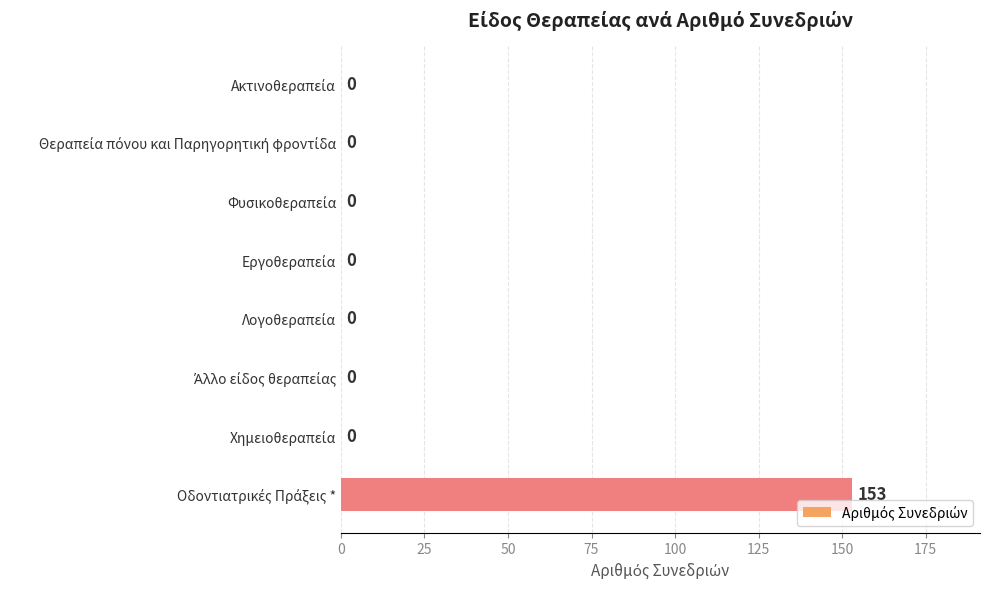

Count the number of values greater than 0.

1